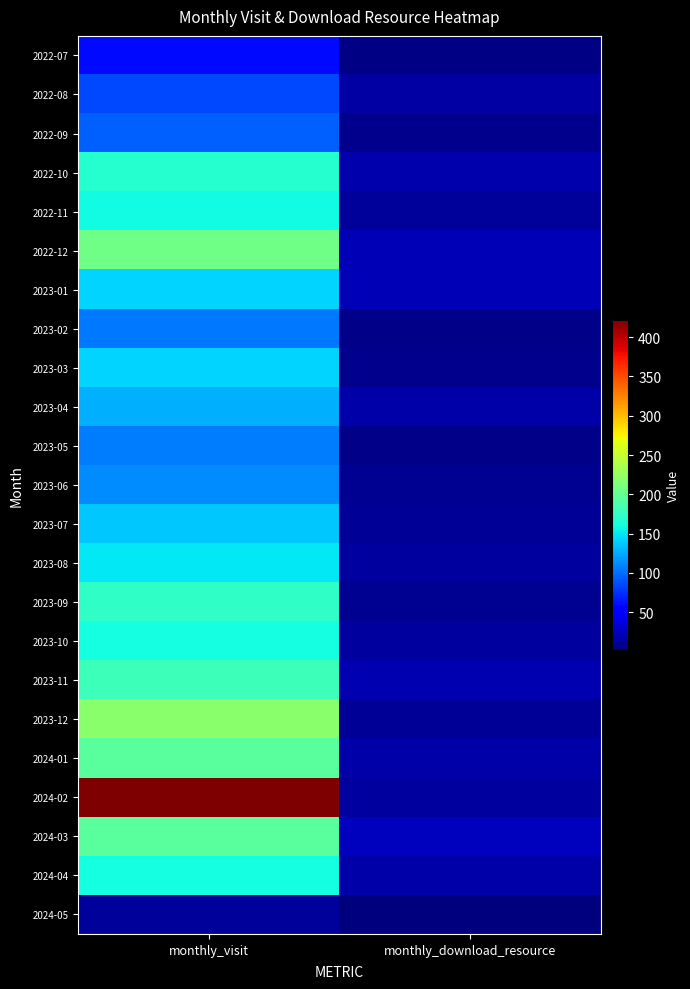

Reading left to right, what are all the values shown in this chart?

2022-07: monthly_visit=58	monthly_download_resource=4
2022-08: monthly_visit=85	monthly_download_resource=16
2022-09: monthly_visit=94	monthly_download_resource=8
2022-10: monthly_visit=168	monthly_download_resource=20
2022-11: monthly_visit=158	monthly_download_resource=13
2022-12: monthly_visit=207	monthly_download_resource=22
2023-01: monthly_visit=143	monthly_download_resource=22
2023-02: monthly_visit=104	monthly_download_resource=6
2023-03: monthly_visit=143	monthly_download_resource=7
2023-04: monthly_visit=127	monthly_download_resource=17
2023-05: monthly_visit=106	monthly_download_resource=6
2023-06: monthly_visit=112	monthly_download_resource=9
2023-07: monthly_visit=137	monthly_download_resource=11
2023-08: monthly_visit=151	monthly_download_resource=14
2023-09: monthly_visit=174	monthly_download_resource=10
2023-10: monthly_visit=160	monthly_download_resource=15
2023-11: monthly_visit=180	monthly_download_resource=21
2023-12: monthly_visit=219	monthly_download_resource=11
2024-01: monthly_visit=194	monthly_download_resource=17
2024-02: monthly_visit=422	monthly_download_resource=15
2024-03: monthly_visit=194	monthly_download_resource=25
2024-04: monthly_visit=161	monthly_download_resource=18
2024-05: monthly_visit=12	monthly_download_resource=2